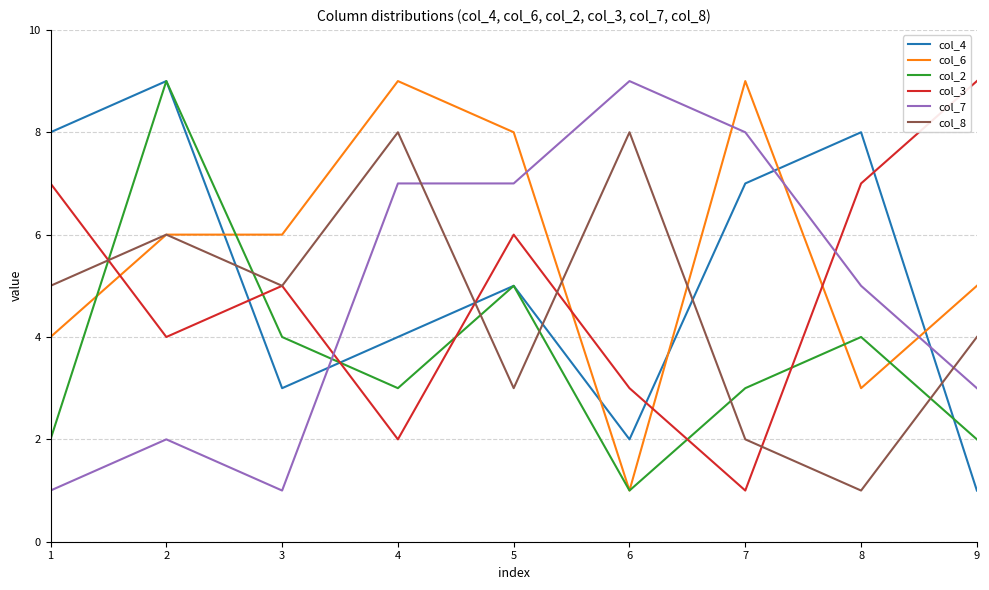

Rank the series at 7 from lowest to highest value.

col_3, col_8, col_2, col_4, col_7, col_6